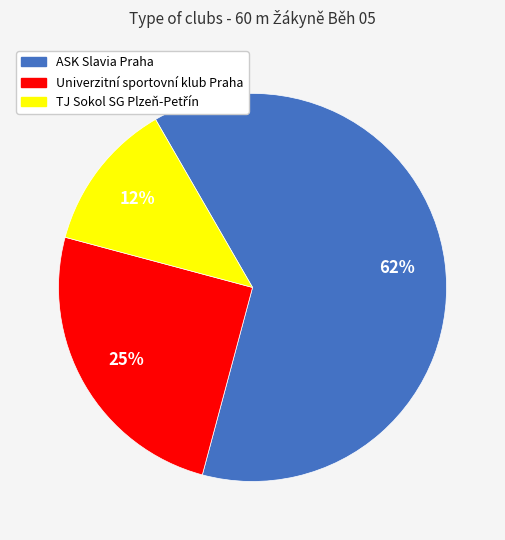

Is it true that ASK Slavia Praha is 62% of the pie?

True